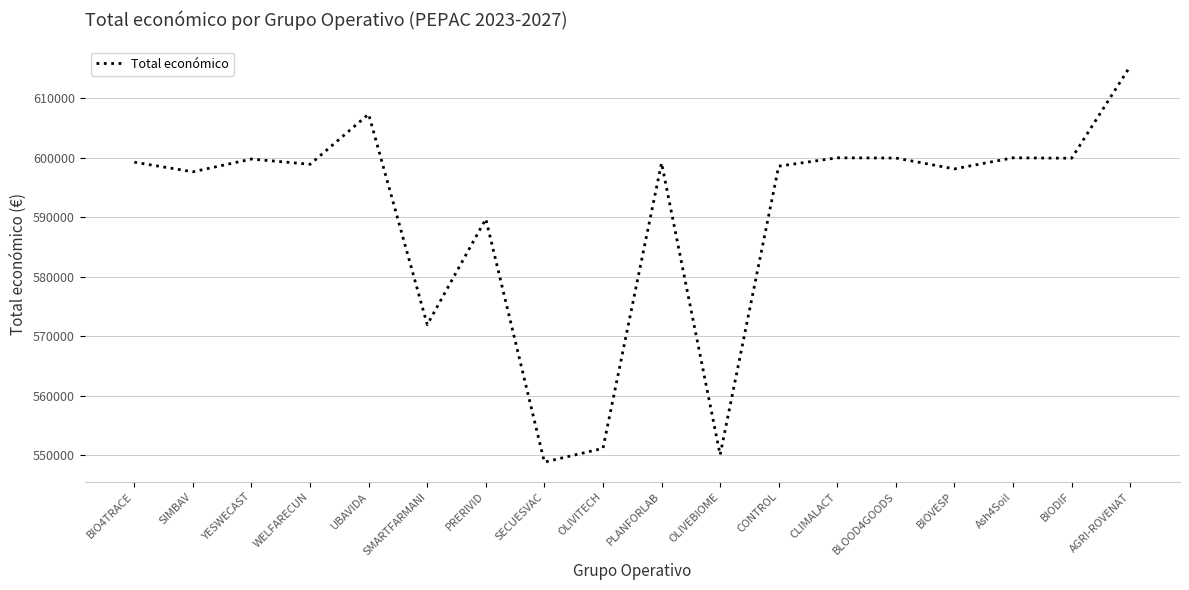

At which category does the chart reach its peak across all series?

AGRI-ROVENAT